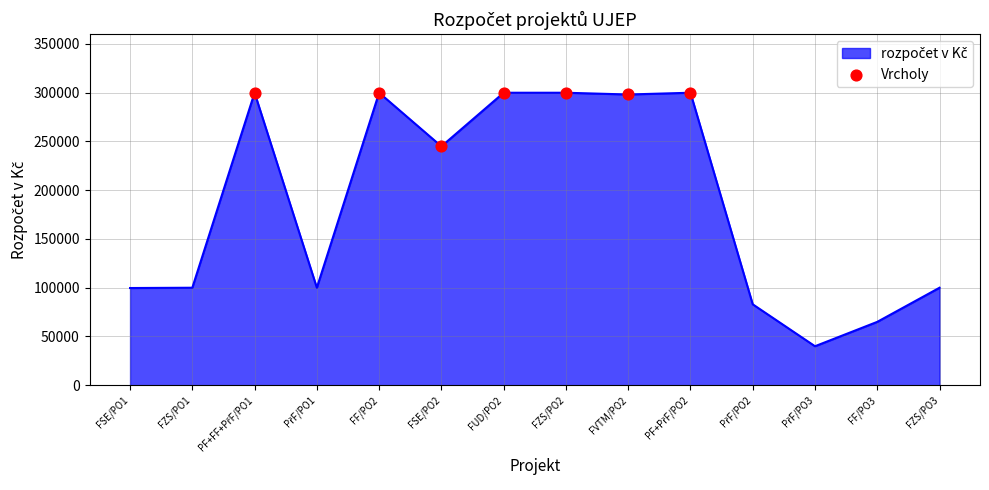

Approximately how many times larger is the value at FSE/PO2 compared to FUD/PO2?

0.8